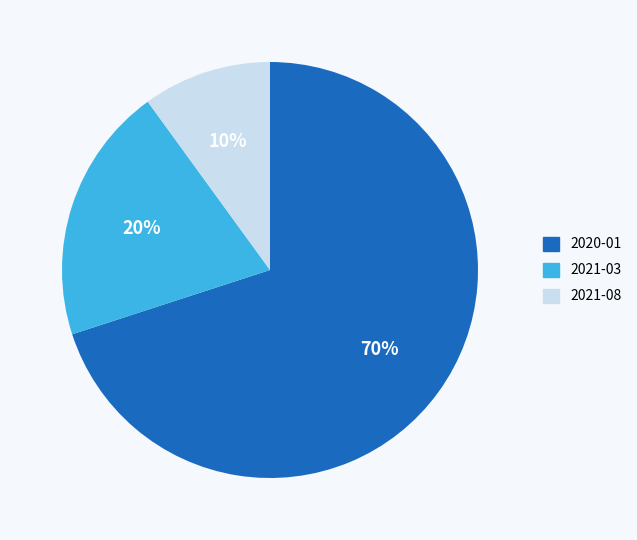

What percentage is the 2021-08 slice, to the nearest percent?

10%